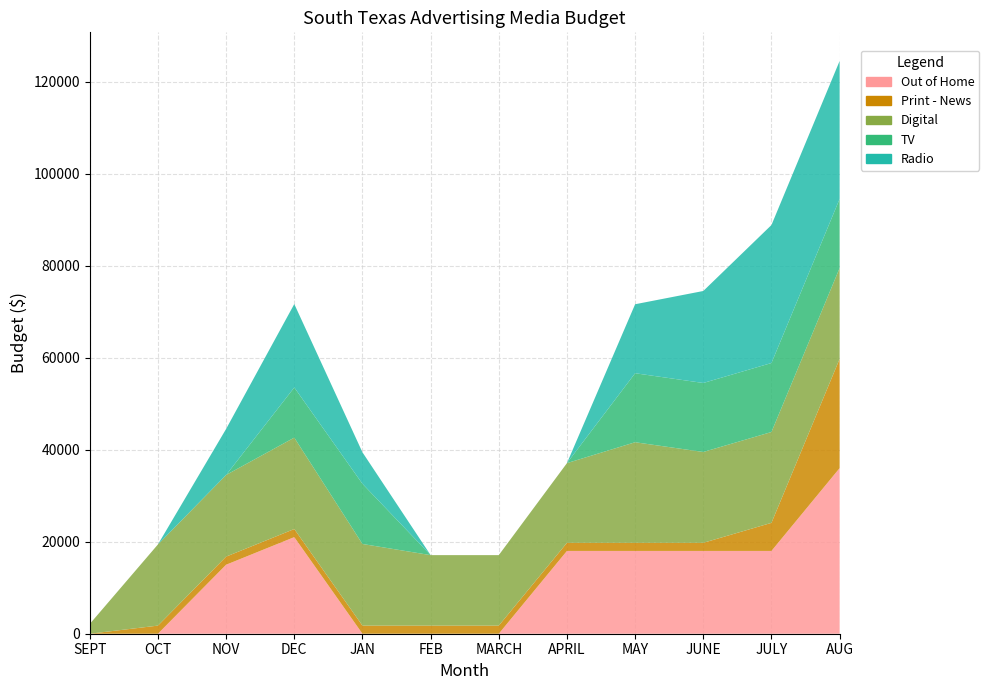

Reading left to right, list all the values displayed in this chart.

Out of Home: SEPT=0.0	OCT=0.0	NOV=15000.0	DEC=21000.0	JAN=0.0	FEB=0.0	MARCH=0.0	APRIL=18000.0	MAY=18000.0	JUNE=18000.0	JULY=18000.0	AUG=36000.0
Print - News: SEPT=0.0	OCT=1764.0	NOV=1764.0	DEC=1764.0	JAN=1764.0	FEB=1764.0	MARCH=1764.0	APRIL=1764.0	MAY=1764.0	JUNE=1764.0	JULY=6105.0	AUG=23745.0
Digital: SEPT=2125.0	OCT=17650.0	NOV=17750.0	DEC=19868.0	JAN=17750.0	FEB=15325.0	MARCH=15325.0	APRIL=17325.0	MAY=21868.0	JUNE=19750.0	JULY=19750.0	AUG=19750.0
TV: SEPT=0.0	OCT=0.0	NOV=0.0	DEC=10907.0	JAN=13083.5	FEB=0.0	MARCH=0.0	APRIL=0.0	MAY=15000.0	JUNE=15000.0	JULY=15000.0	AUG=15028.5
Radio: SEPT=0.0	OCT=0.0	NOV=10012.0	DEC=18141.0	JAN=6847.0	FEB=0.0	MARCH=0.0	APRIL=0.0	MAY=15000.0	JUNE=20000.0	JULY=30000.0	AUG=30000.0